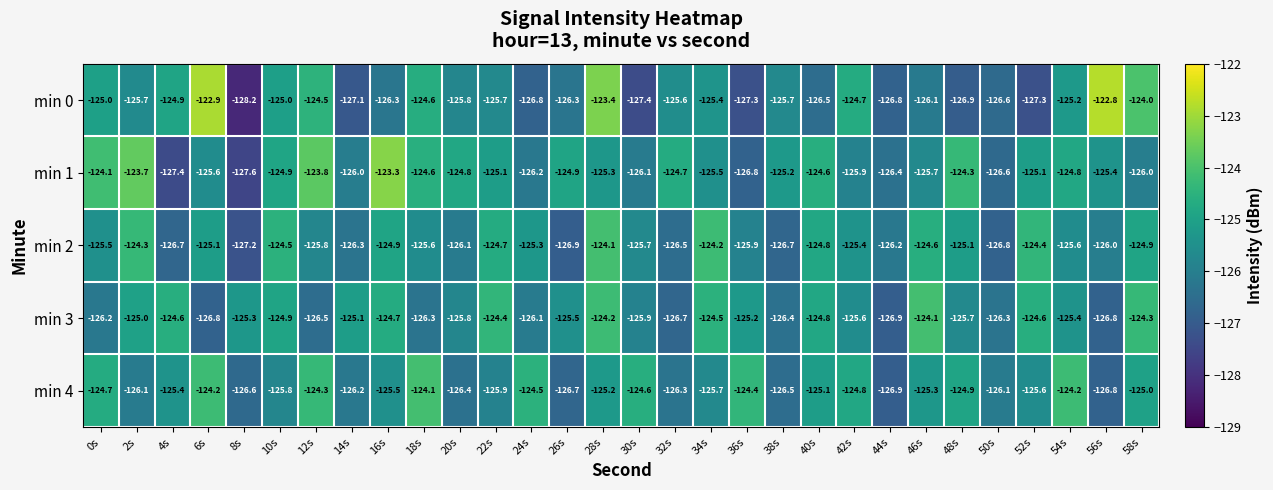

Which series has the largest total across all categories?

min 1